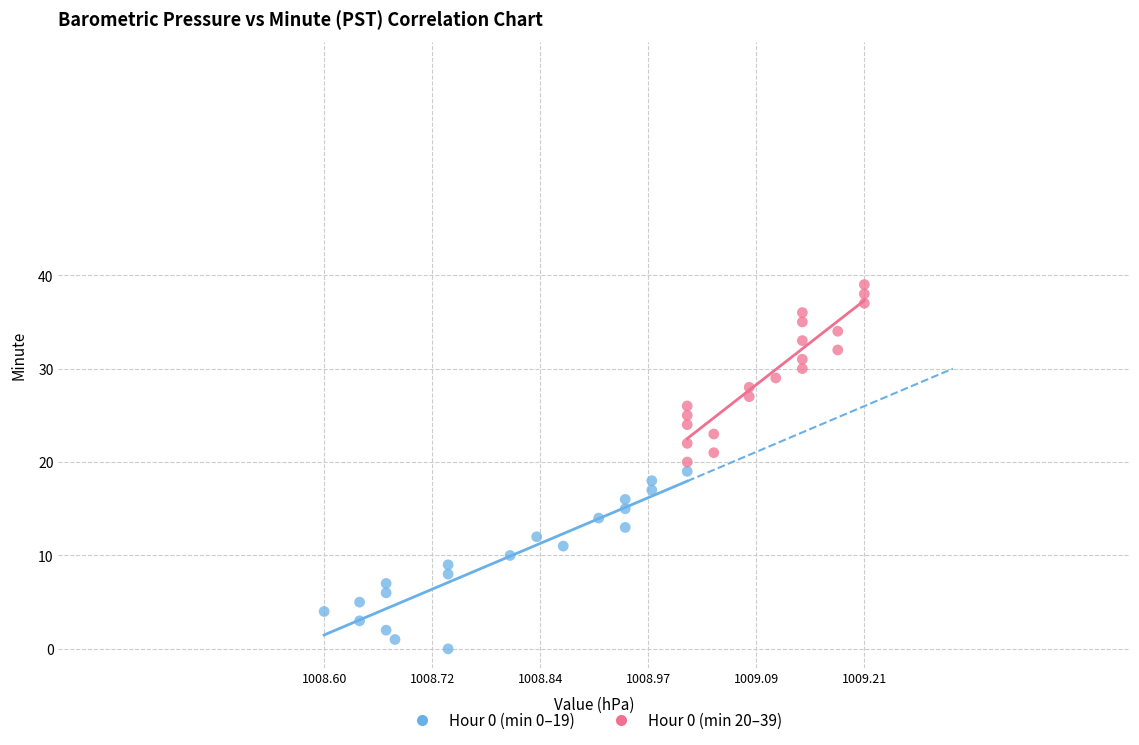

What are all the series names shown in the legend?

Hour 0 (min 0–19), Hour 0 (min 20–39)